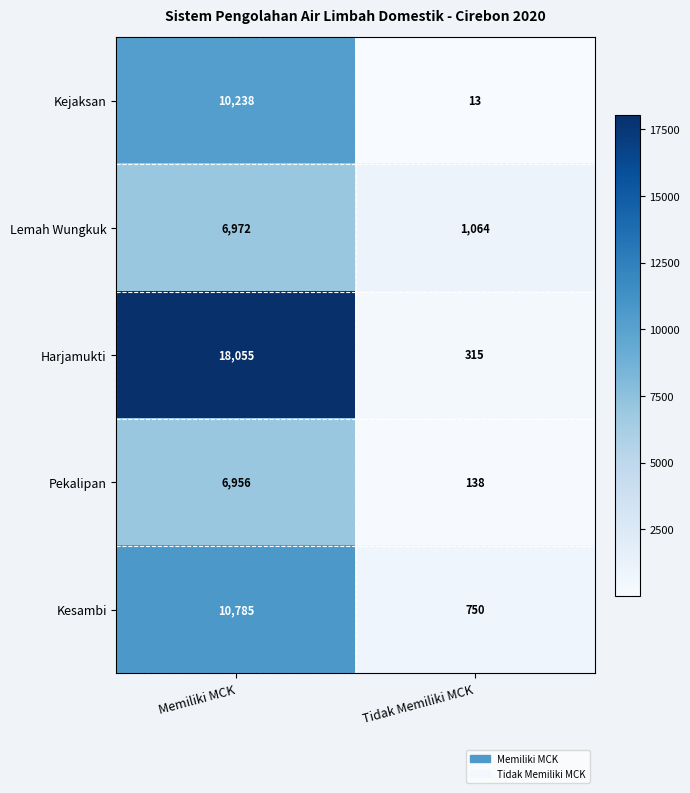

Is it true that Pekalipan equals 6956 at Memiliki MCK?

True